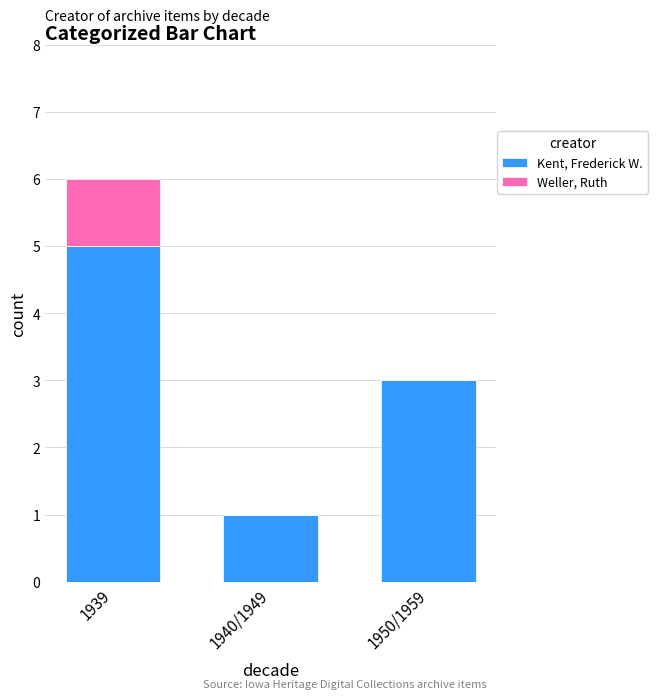

True or false: Kent, Frederick W. has a value of 0 at 1940/1949.

False